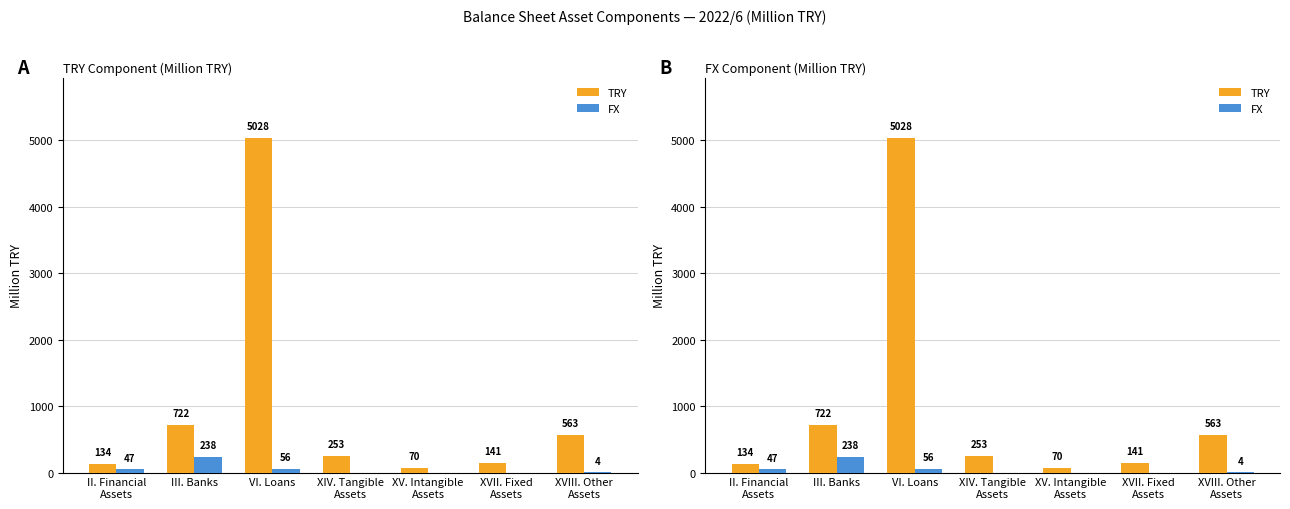

Which category has the highest value across all series?

VI. Loans